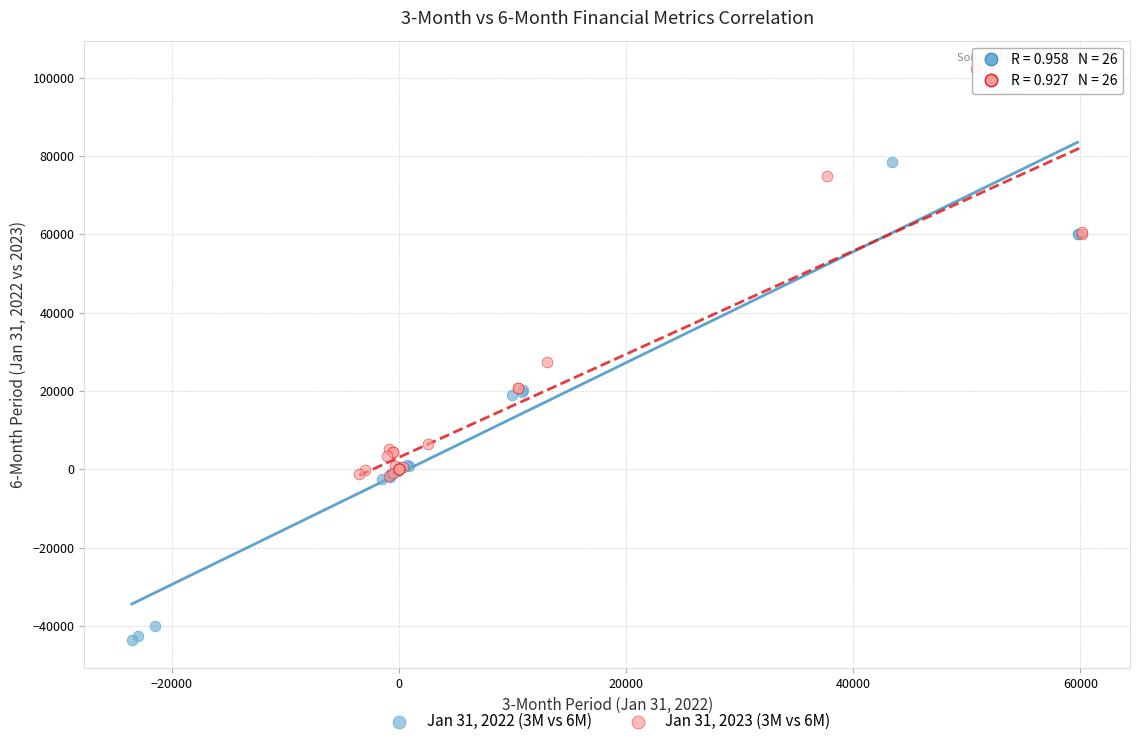

Which series reaches the minimum Y coordinate?

Jan 31, 2022 (3M vs 6M)